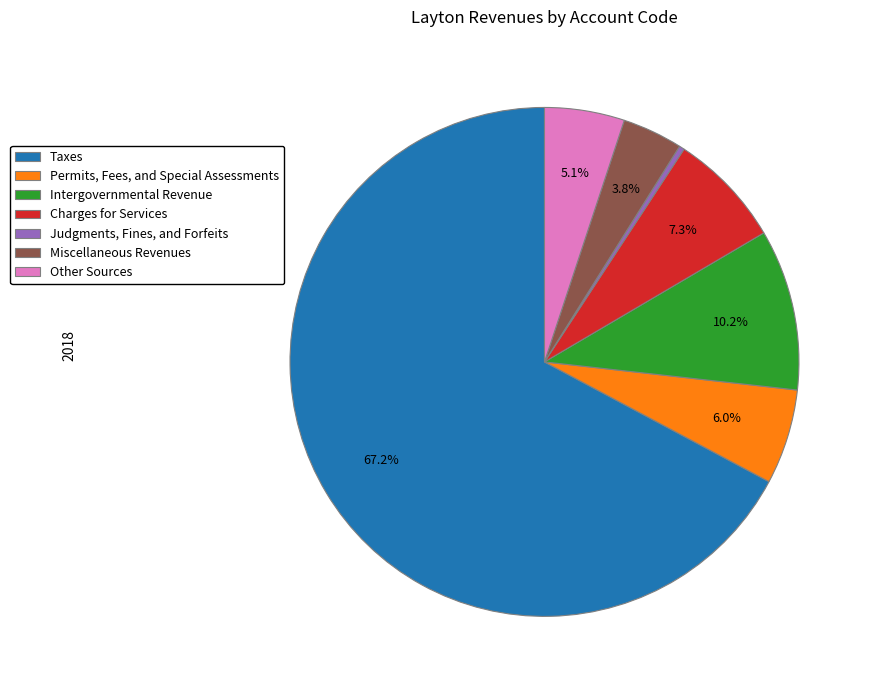

Does Taxes account for over 50% of the chart?

Yes